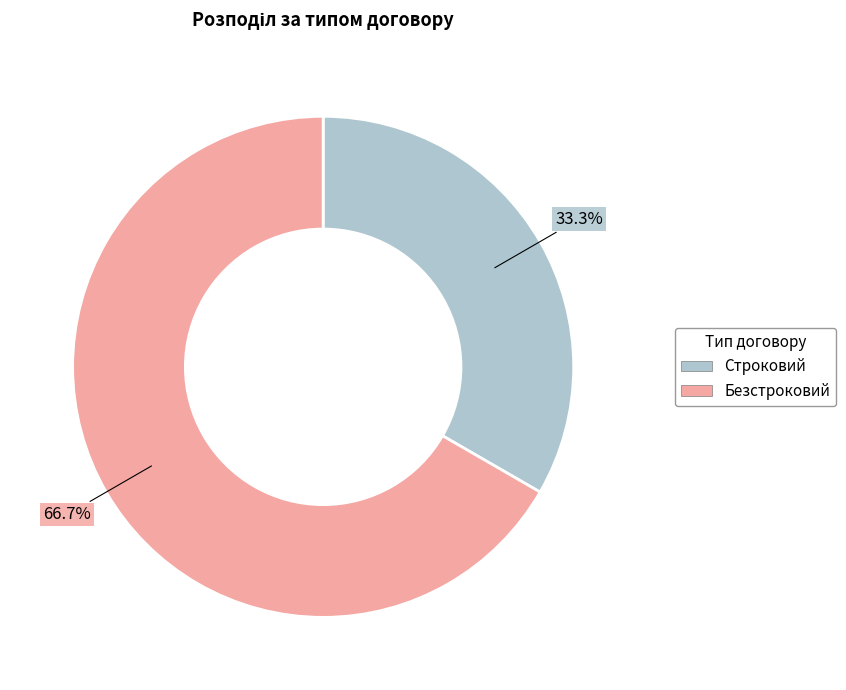

How many slices are in this pie chart?

2